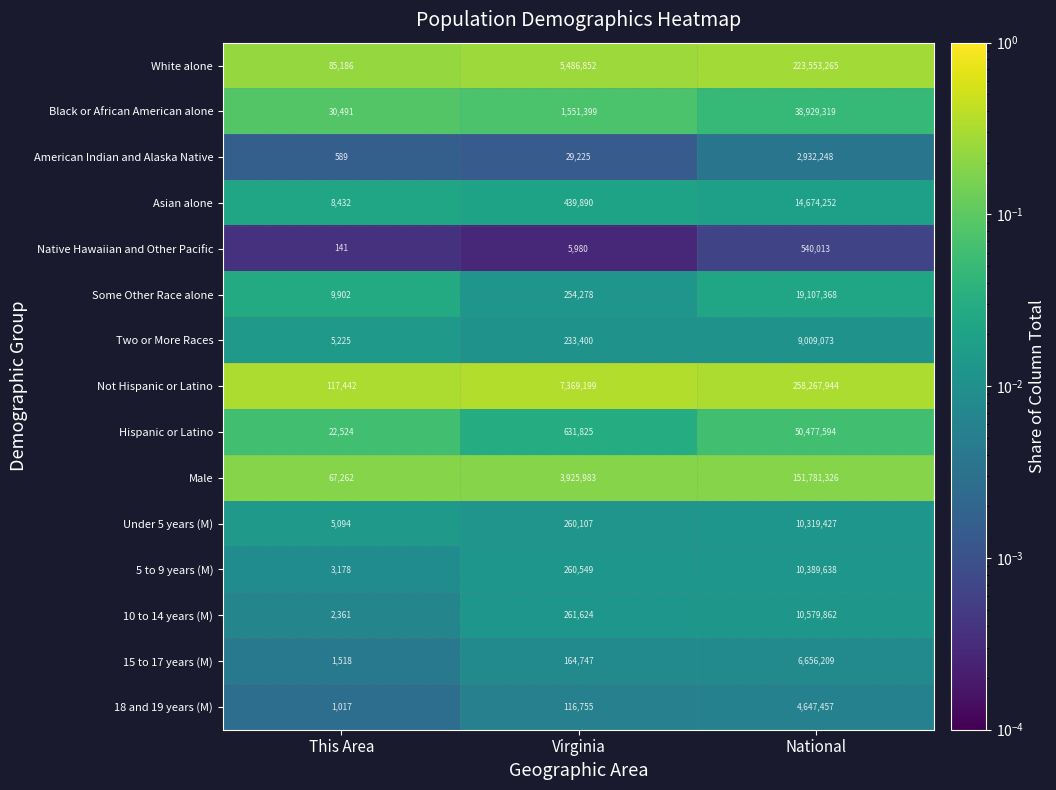

True or false: 18 and 19 years (M) has a value of 4647457 at National.

True